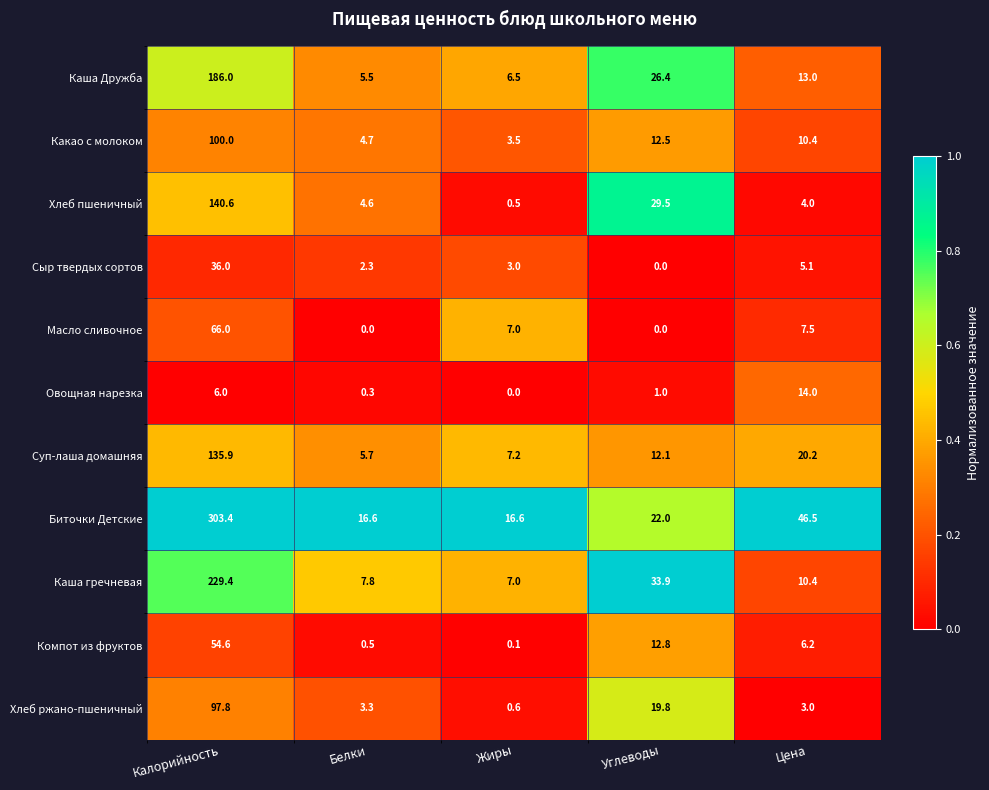

What is the difference between the maximum and minimum values in the Масло сливочное series?

66.0